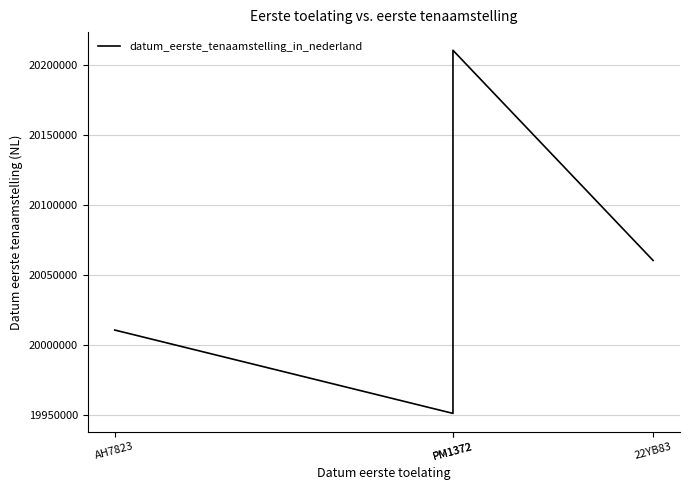

Reading right to left, extract all data points from this chart.

20060225	20210303	19951002	20010530